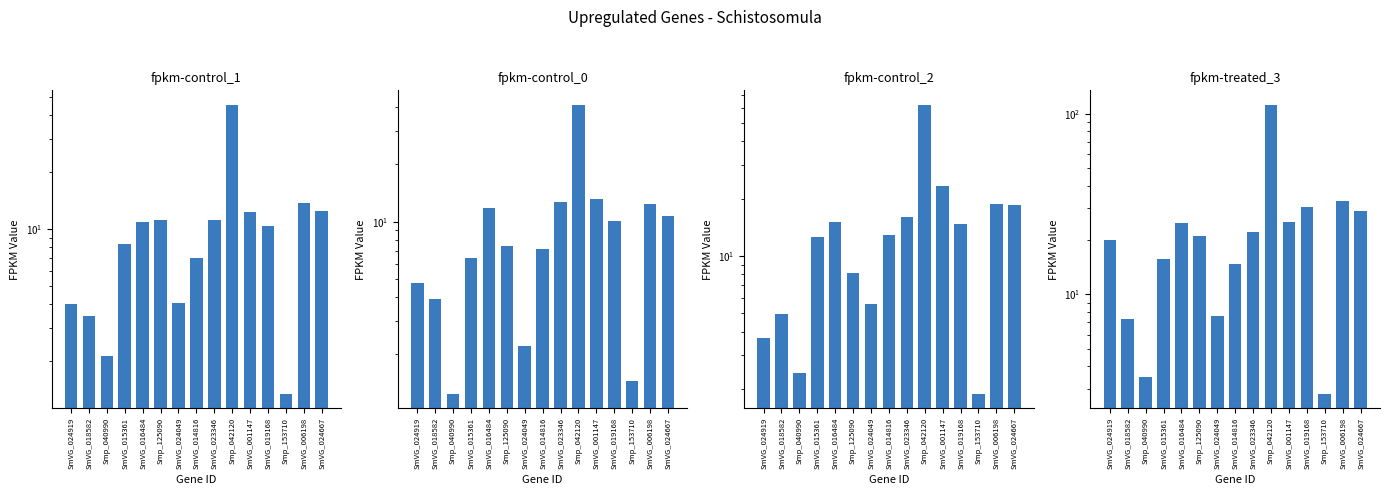

What is the highest value of the fpkm-control_0 series?

41.3